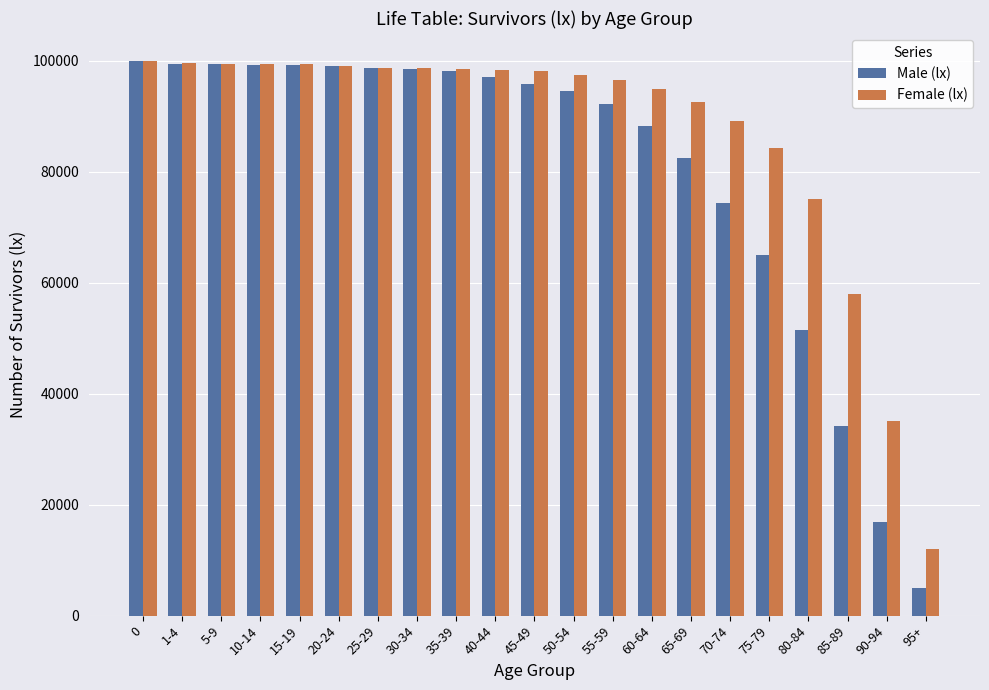

Between 25-29 and 45-49, which series saw the biggest shift?

Male (lx)